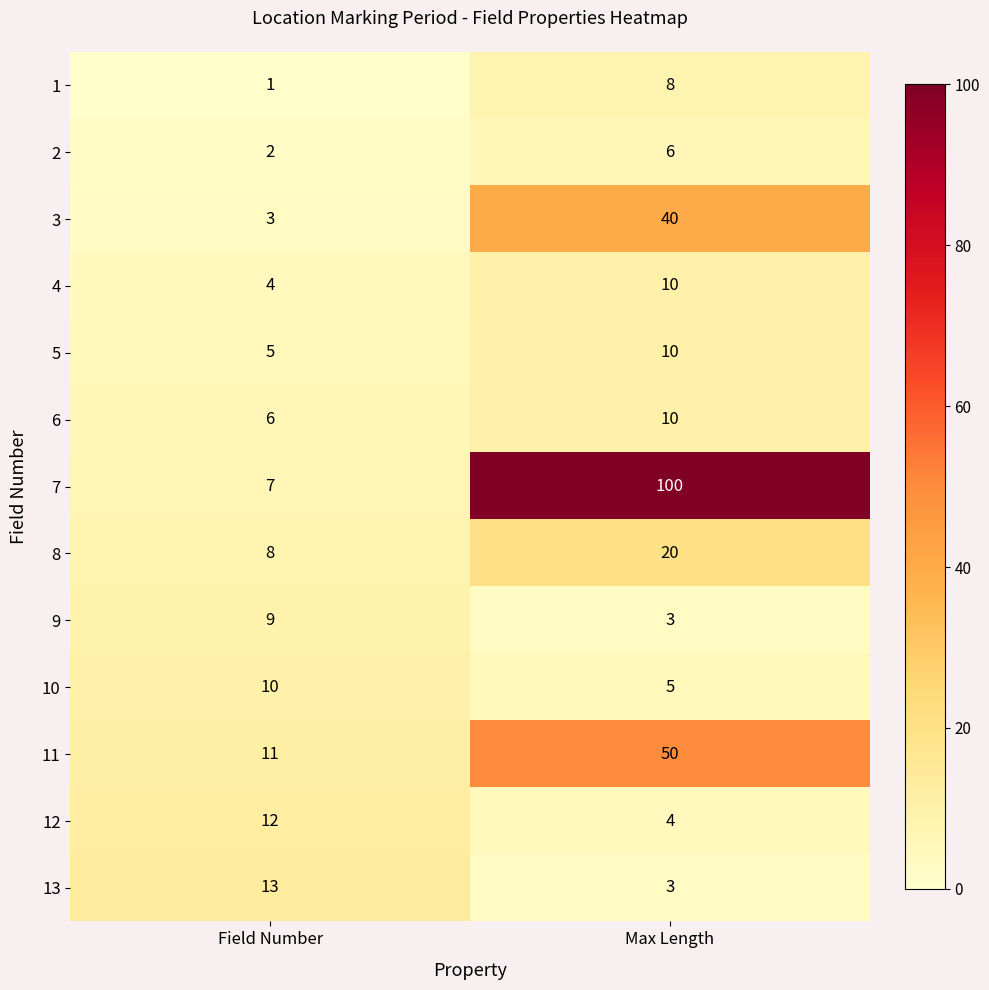

What is the lowest value of the 8 series?

8